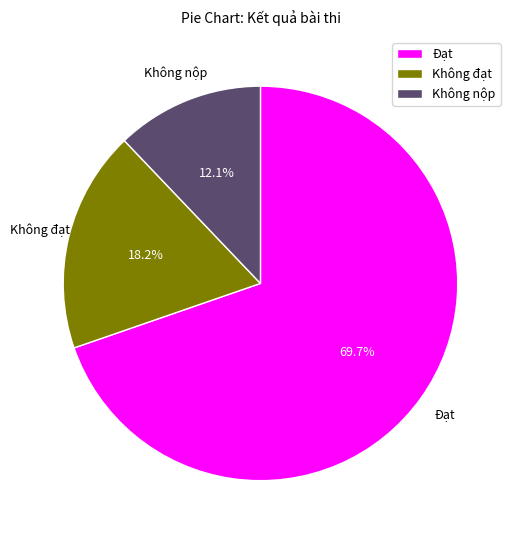

True or false: Không đạt accounts for 9% of the total.

False